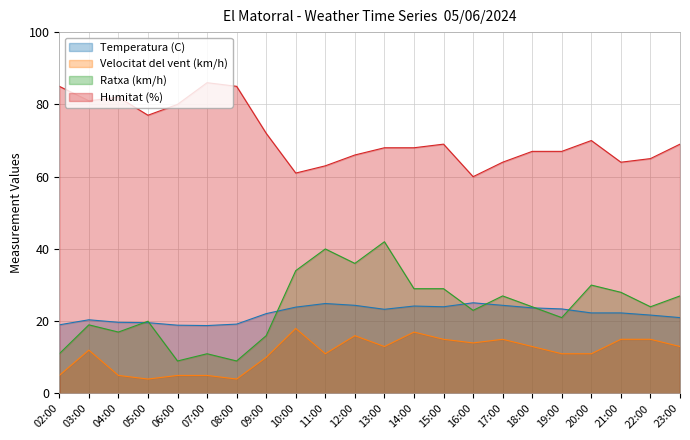

What is the spread (max minus min) of values at 22:00?

50.0